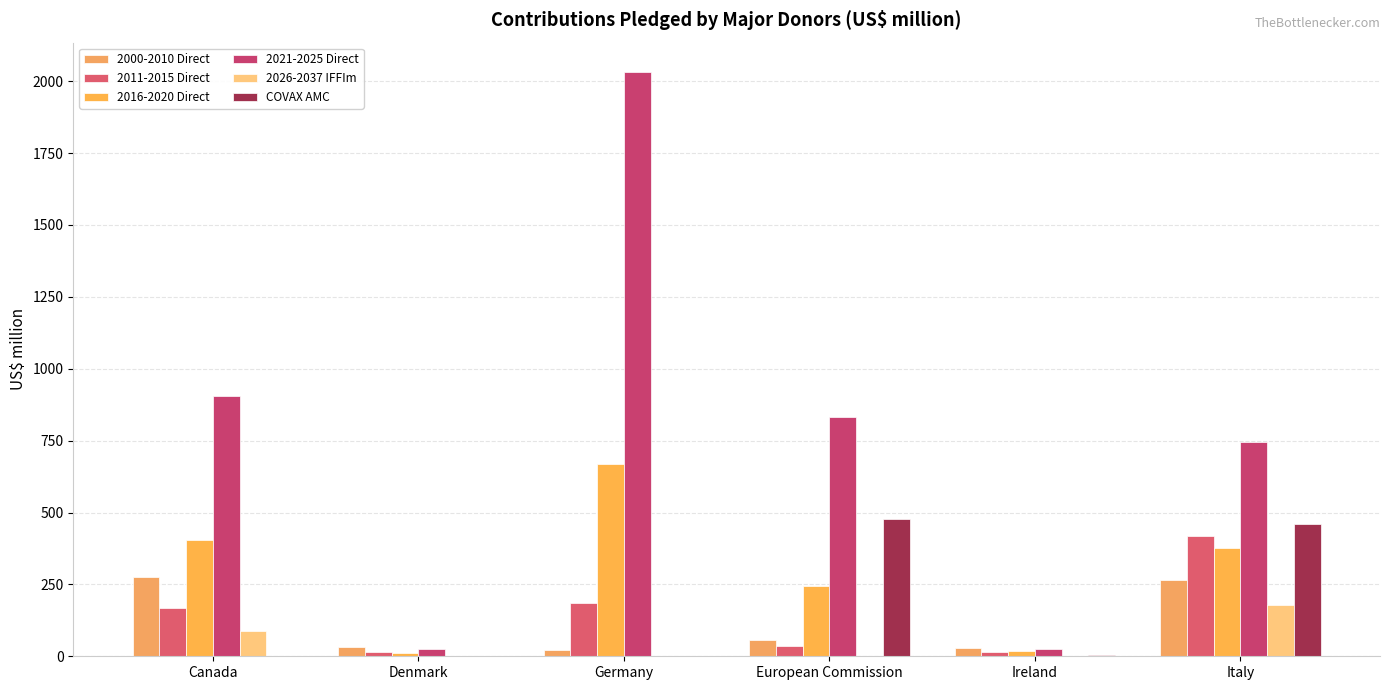

Rank the series by their maximum value, from lowest to highest.

2026-2037 IFFIm, 2000-2010 Direct, 2011-2015 Direct, COVAX AMC, 2016-2020 Direct, 2021-2025 Direct